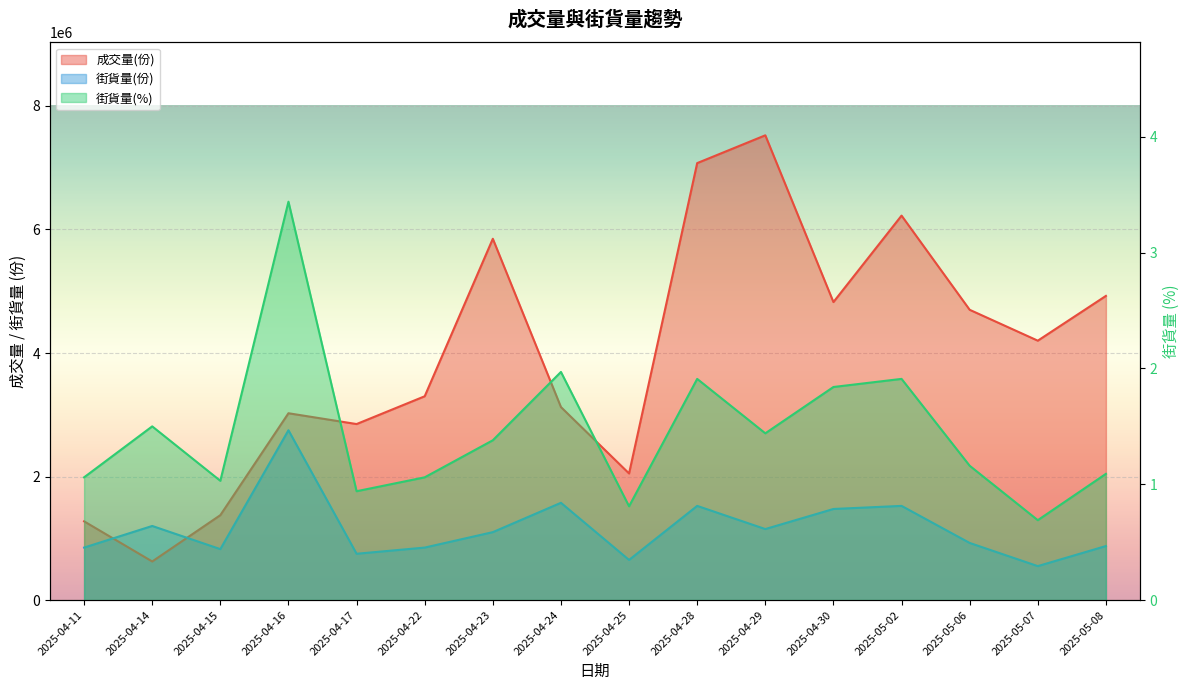

Which category has the highest value in the 成交量(份) series?

2025-04-29